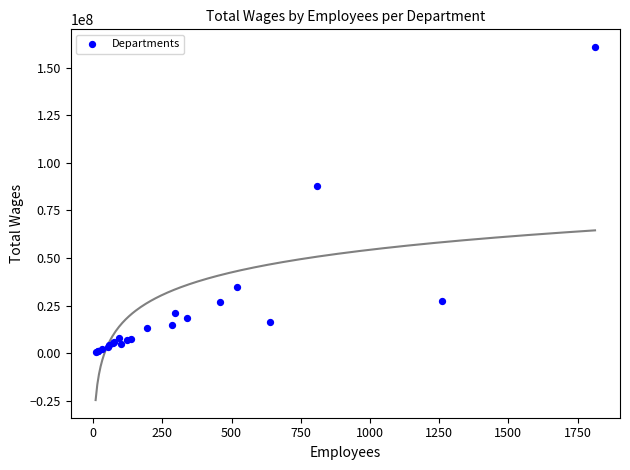

What Y value in the scatter plot is closest to 80757315?

88011210